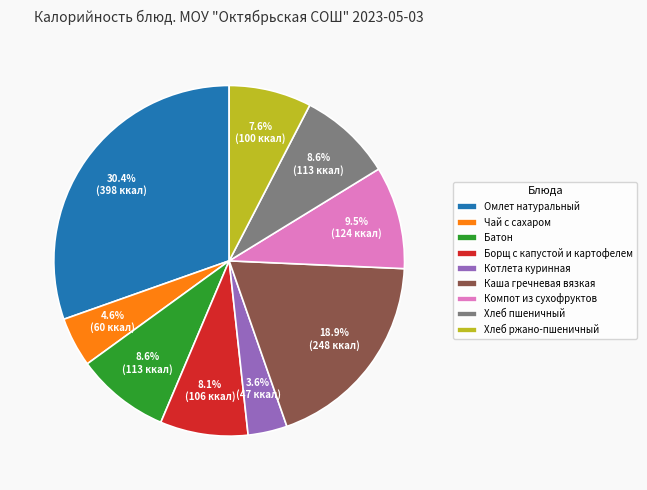

How many segments does this pie chart have?

9